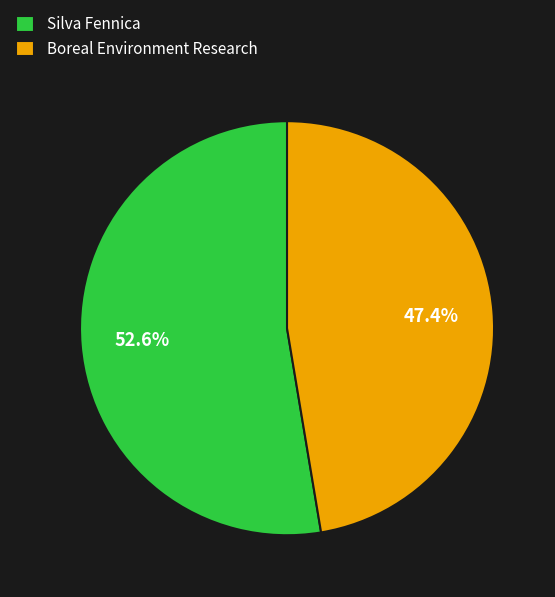

Which slice is the smallest?

Boreal Environment Research